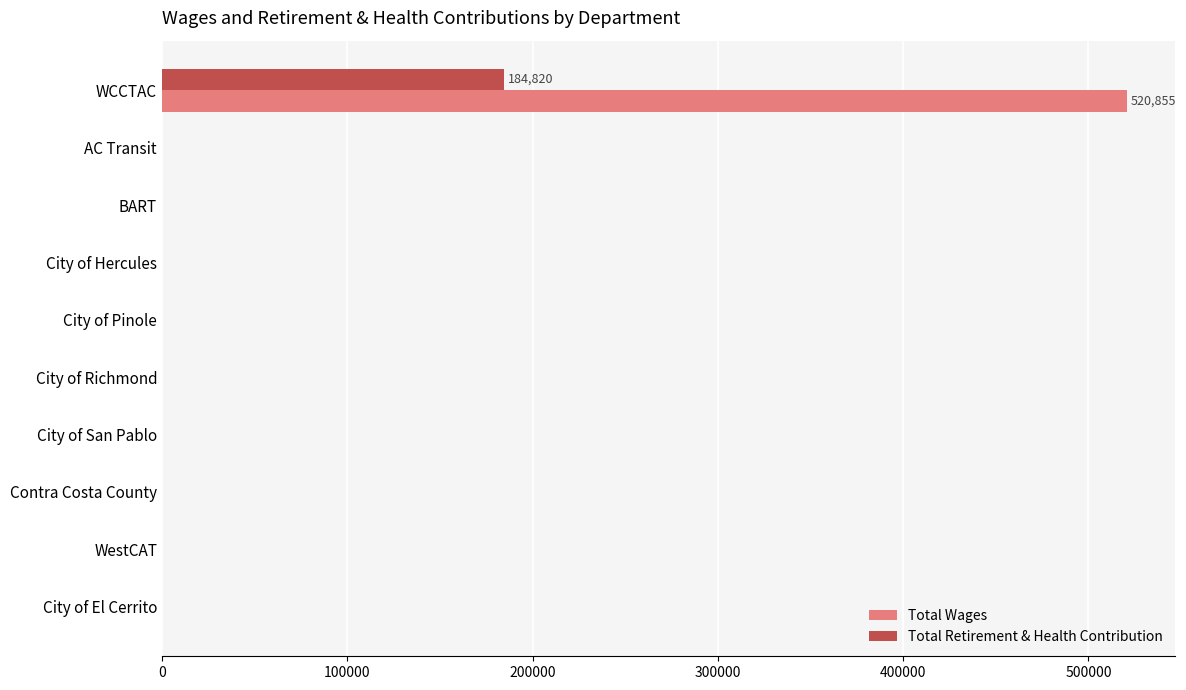

What is the sum of all Total Retirement & Health Contribution values?

184820